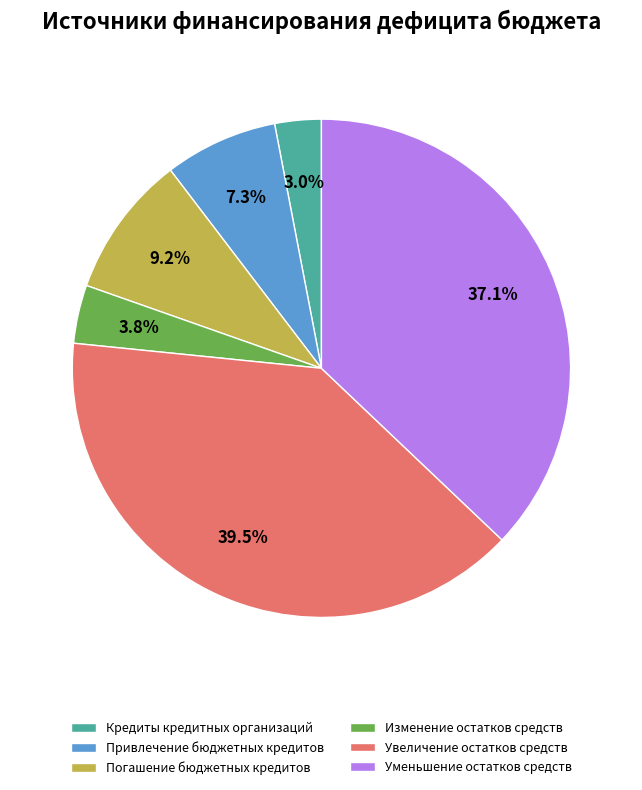

True or false: Погашение бюджетных кредитов accounts for 24% of the total.

False